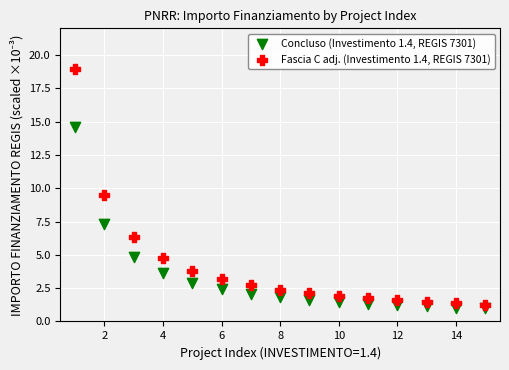

Across all data points, what is the range of X values (max minus min)?

14.0